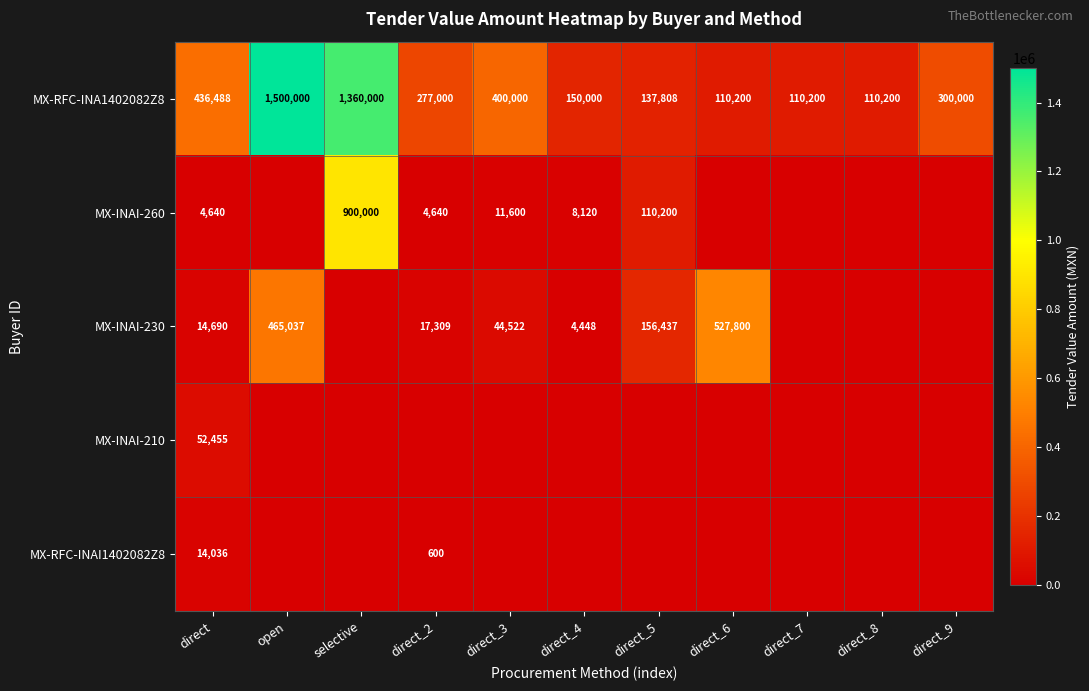

At direct, list the series in order from smallest to largest.

MX-INAI-260, MX-RFC-INAI1402082Z8, MX-INAI-230, MX-INAI-210, MX-RFC-INA1402082Z8